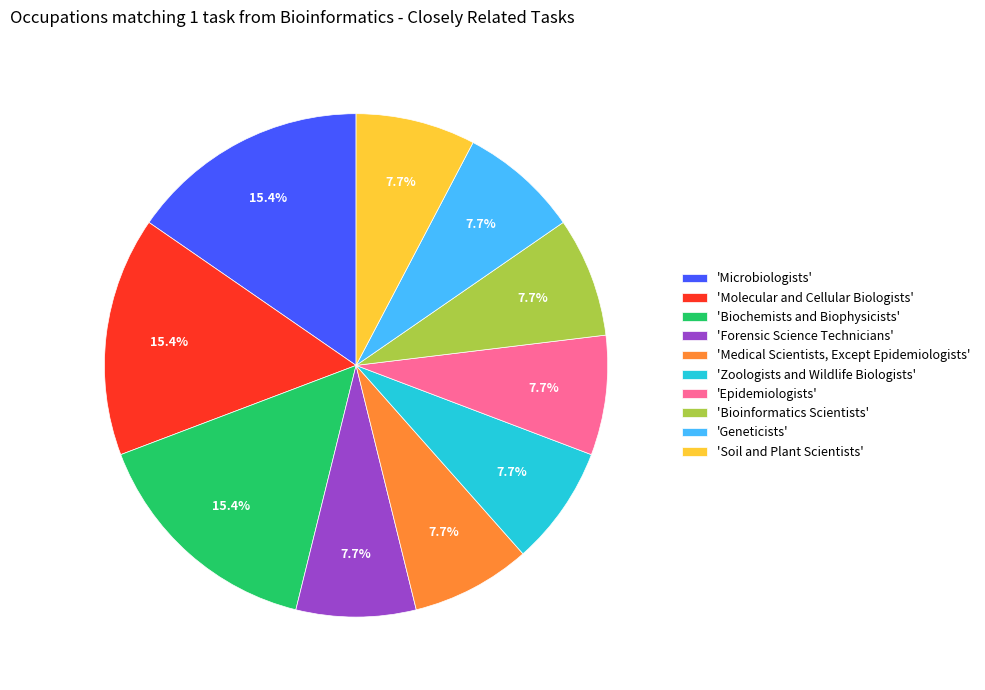

How much of the chart is everything except 'Biochemists and Biophysicists'?

84.6%